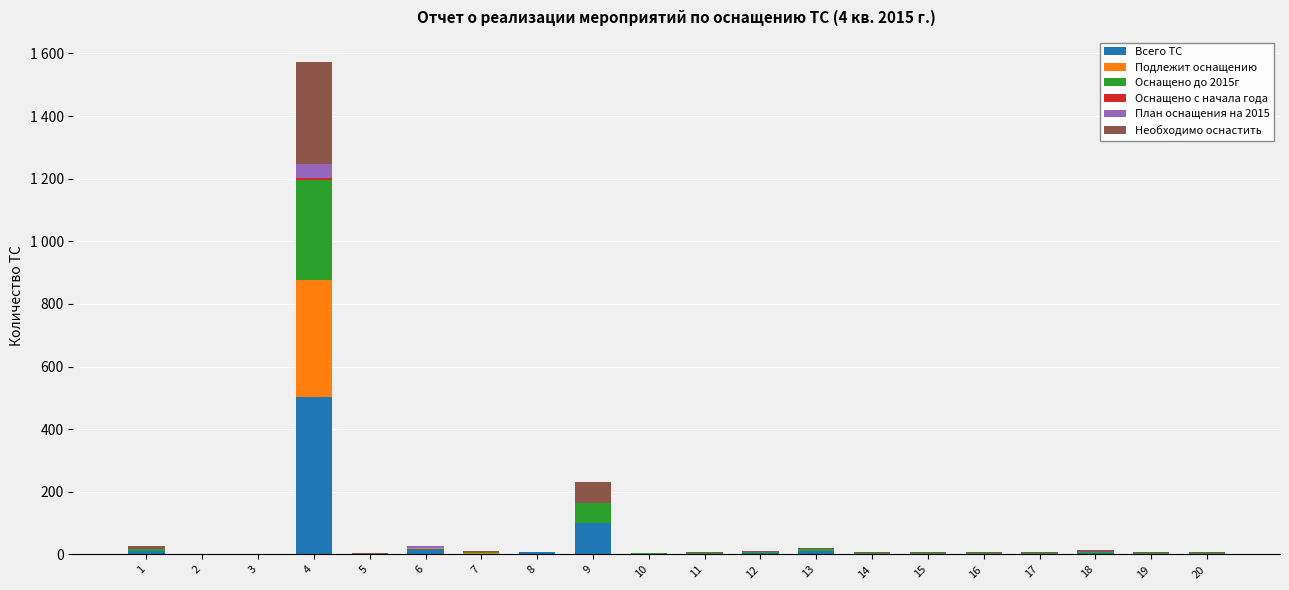

Are the bars horizontal?

No